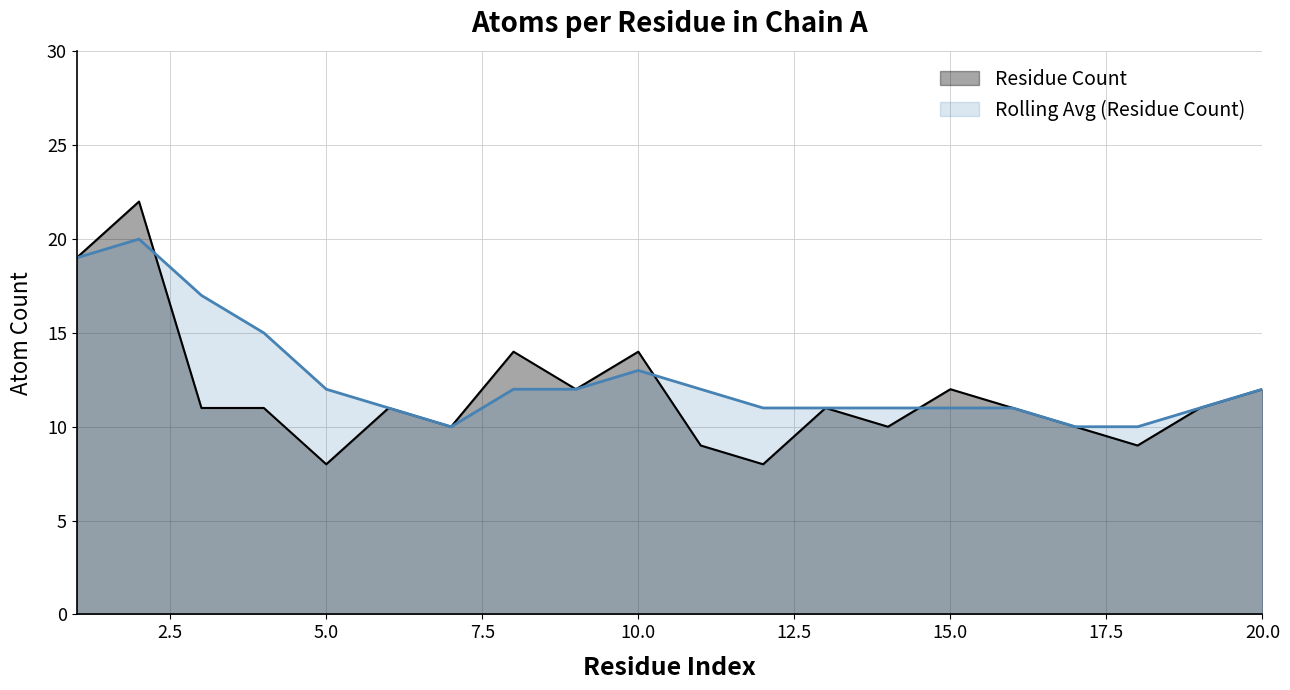

Does the chart display data point markers on the line(s)?

No